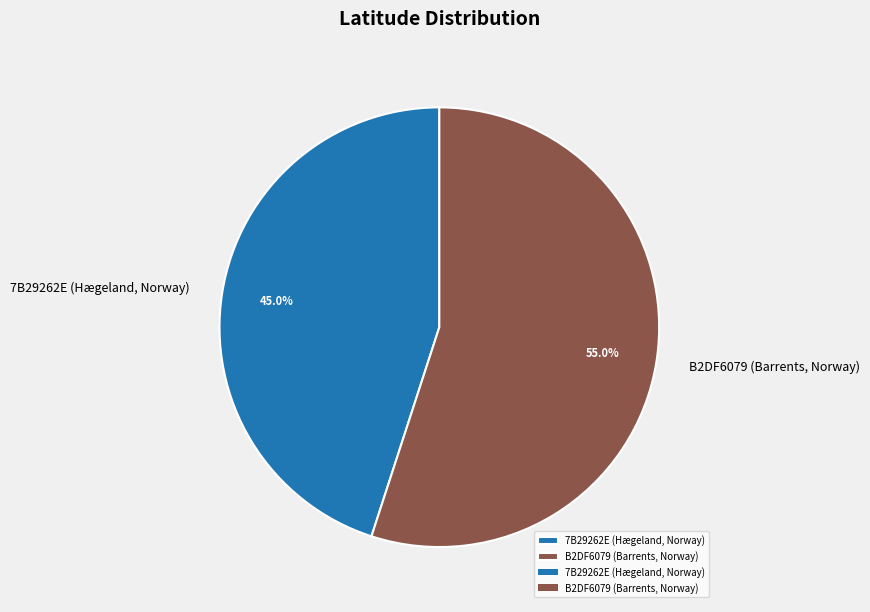

Which category has the smallest portion of the pie?

7B29262E (Hægeland, Norway)